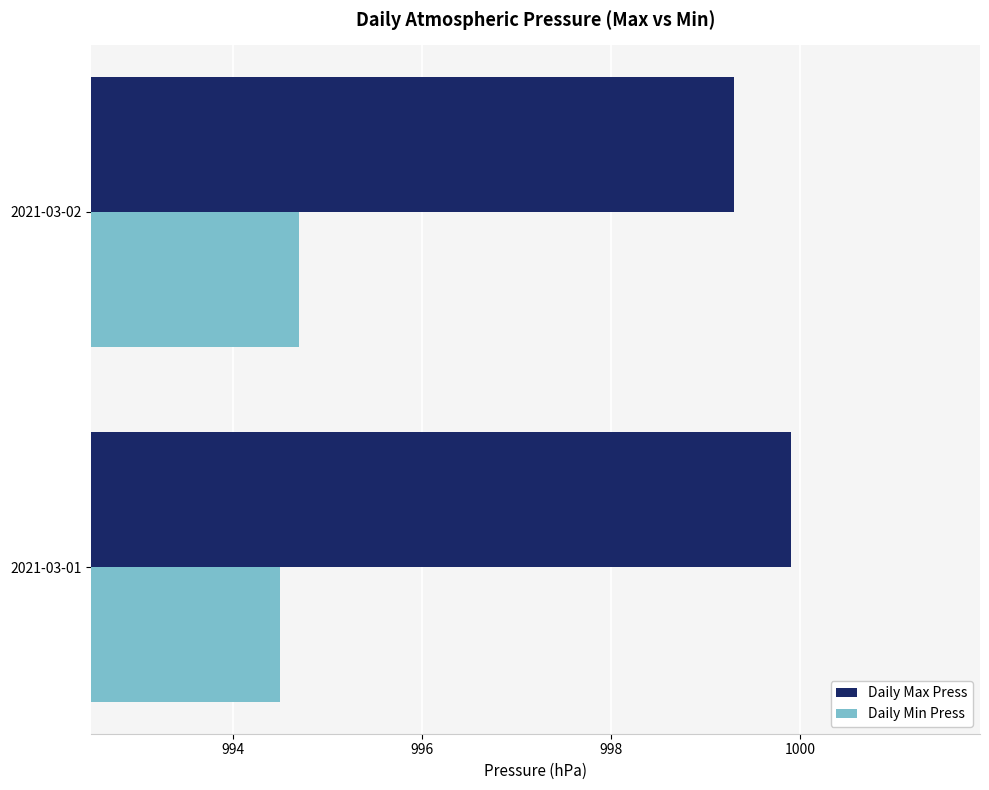

What is the average value of the Daily Max Press series?

999.6